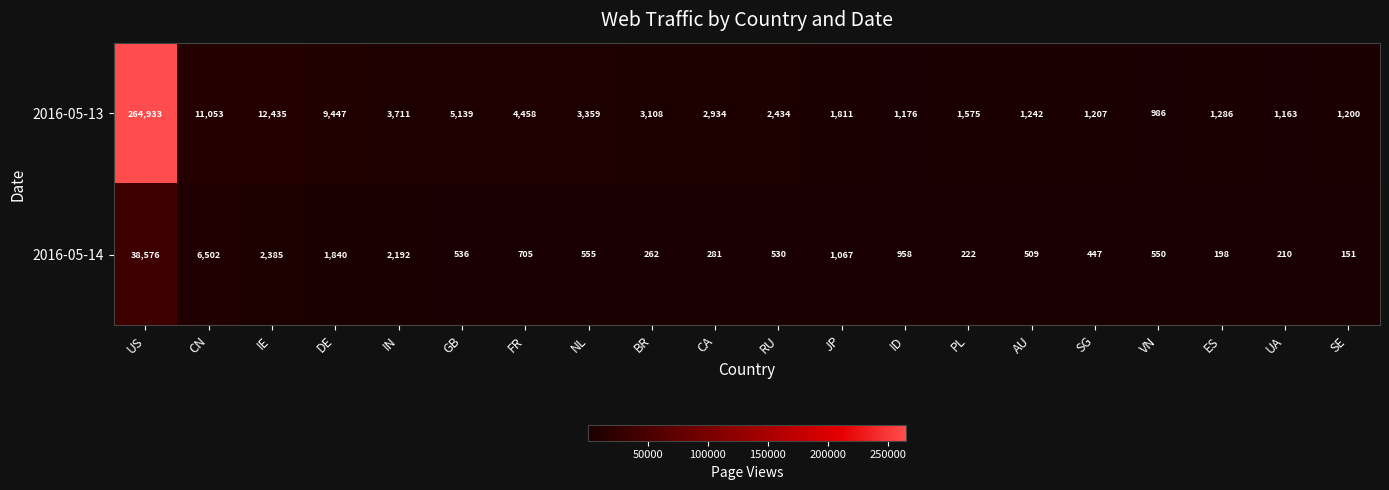

At which category is the sum across all series the highest?

US